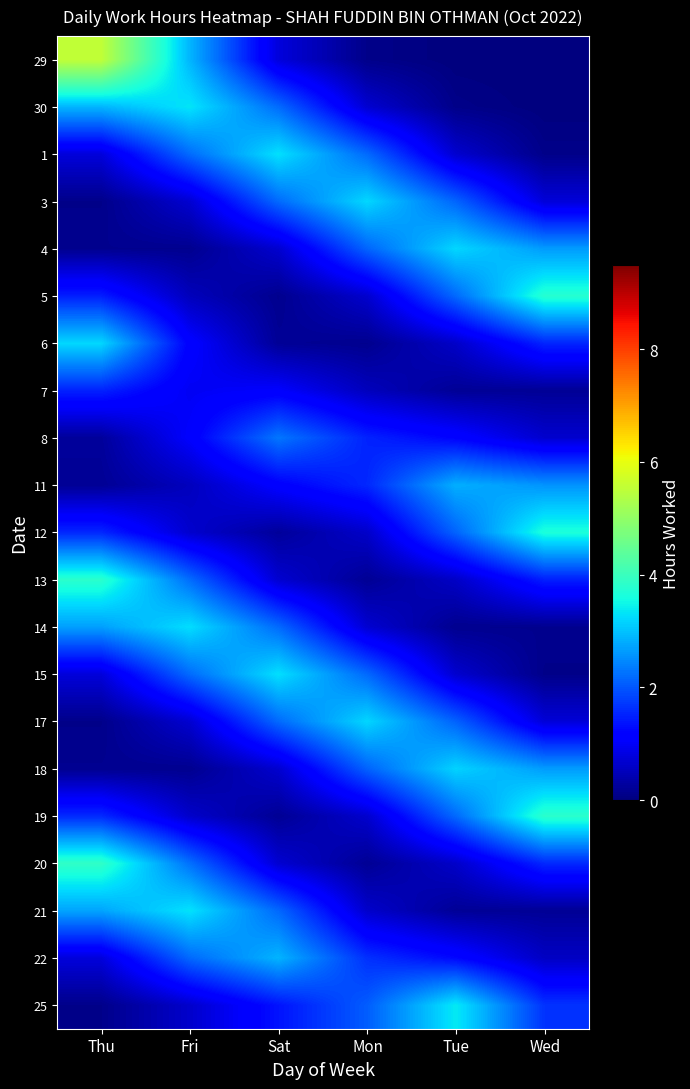

Reading left to right, extract all data points from this chart.

29: Thu=5.5	Fri=2.9	Sat=0.8	Mon=0.1	Tue=0.0	Wed=0.0
30: Thu=2.9	Fri=3.3	Sat=2.2	Mon=0.7	Tue=0.1	Wed=0.0
1: Thu=0.8	Fri=2.2	Sat=3.3	Mon=2.2	Tue=0.7	Wed=0.1
3: Thu=0.1	Fri=0.7	Sat=2.2	Mon=3.2	Tue=2.1	Wed=0.8
4: Thu=0.1	Fri=0.1	Sat=0.7	Mon=2.1	Tue=3.2	Wed=2.6
5: Thu=1.5	Fri=0.5	Sat=0.1	Mon=0.7	Tue=2.2	Wed=3.8
6: Thu=3.2	Fri=1.1	Sat=0.2	Mon=0.1	Tue=0.6	Wed=1.5
7: Thu=1.5	Fri=1.0	Sat=1.1	Mon=0.5	Tue=0.2	Wed=0.2
8: Thu=0.2	Fri=1.1	Sat=2.3	Mon=1.5	Tue=1.2	Wed=0.7
11: Thu=0.2	Fri=0.5	Sat=1.1	Mon=1.6	Tue=2.8	Wed=2.6
12: Thu=1.6	Fri=0.7	Sat=0.2	Mon=0.6	Tue=2.1	Wed=3.7
13: Thu=3.8	Fri=2.2	Sat=0.7	Mon=0.2	Tue=0.6	Wed=1.5
14: Thu=2.7	Fri=3.3	Sat=2.2	Mon=0.7	Tue=0.1	Wed=0.1
15: Thu=0.8	Fri=2.2	Sat=3.3	Mon=2.2	Tue=0.7	Wed=0.1
17: Thu=0.1	Fri=0.7	Sat=2.2	Mon=3.2	Tue=2.1	Wed=0.7
18: Thu=0.2	Fri=0.1	Sat=0.7	Mon=2.1	Tue=3.2	Wed=2.7
19: Thu=1.6	Fri=0.6	Sat=0.2	Mon=0.7	Tue=2.2	Wed=3.8
20: Thu=3.9	Fri=2.2	Sat=0.7	Mon=0.2	Tue=0.6	Wed=1.6
21: Thu=2.7	Fri=3.3	Sat=2.2	Mon=0.6	Tue=0.2	Wed=0.2
22: Thu=0.8	Fri=2.2	Sat=2.9	Mon=1.6	Tue=1.3	Wed=0.6
25: Thu=0.1	Fri=0.6	Sat=1.4	Mon=2.1	Tue=3.4	Wed=1.7